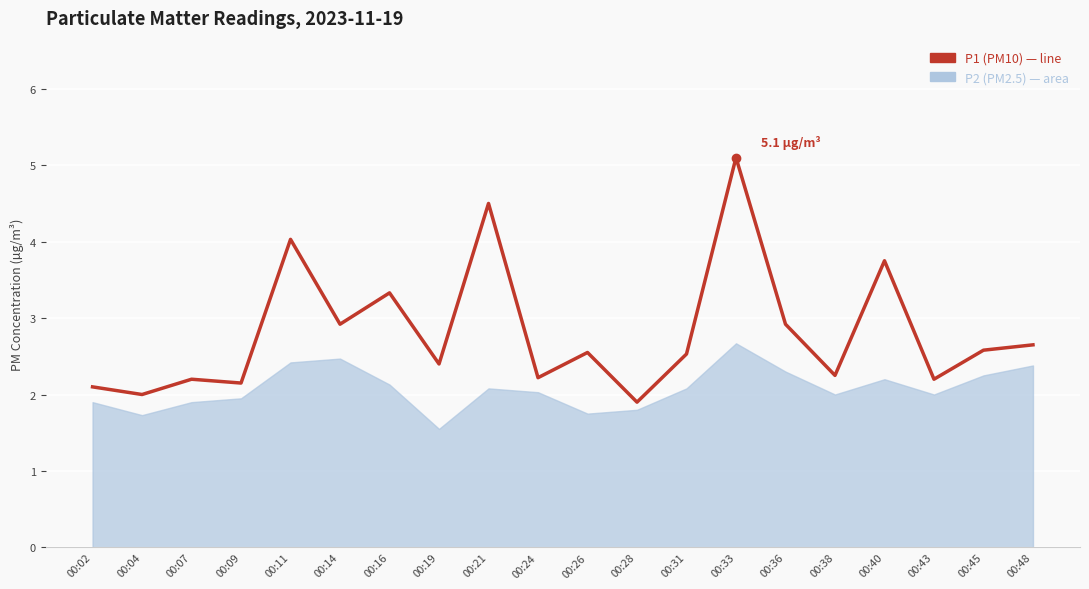

What is the ratio of the value at 00:40 to the value at 00:16?

1.1